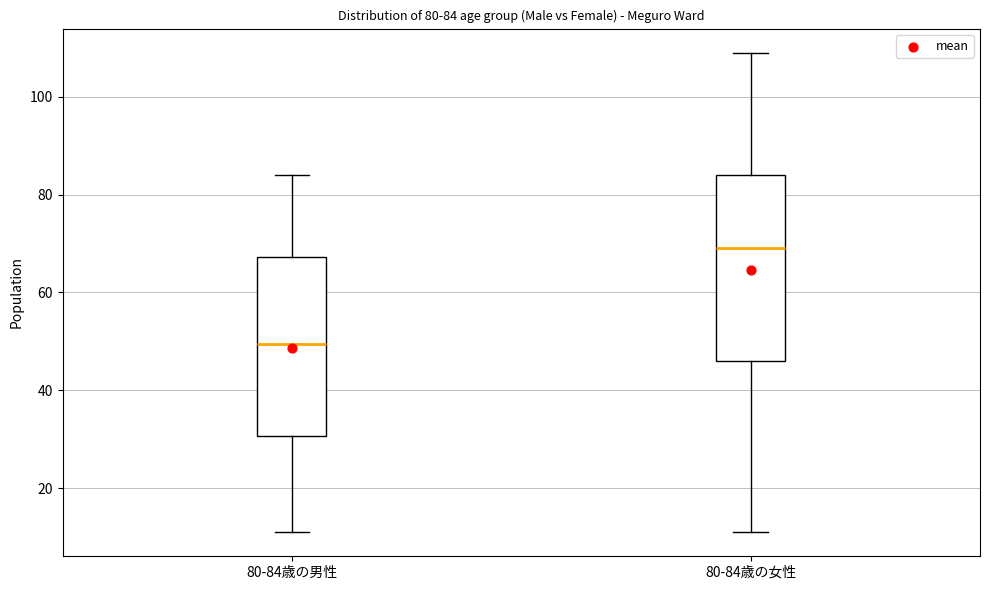

Which box has the highest median line?

80-84歳の女性